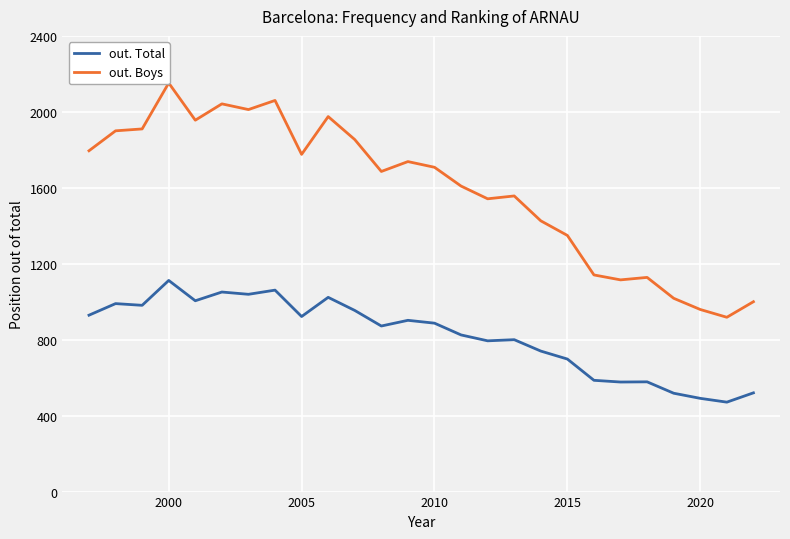

Which category has the highest value in the out. Total series?

2000